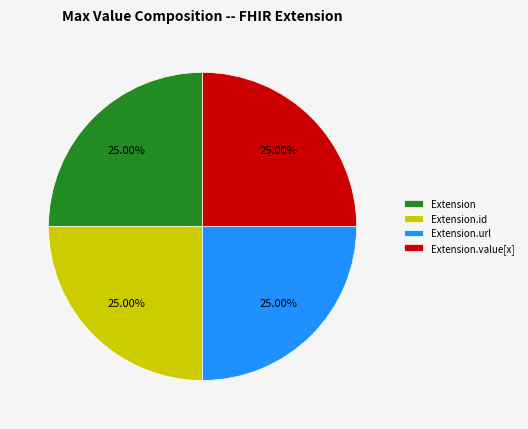

To the nearest percent, what is the difference between the largest and smallest slice percentages?

0%